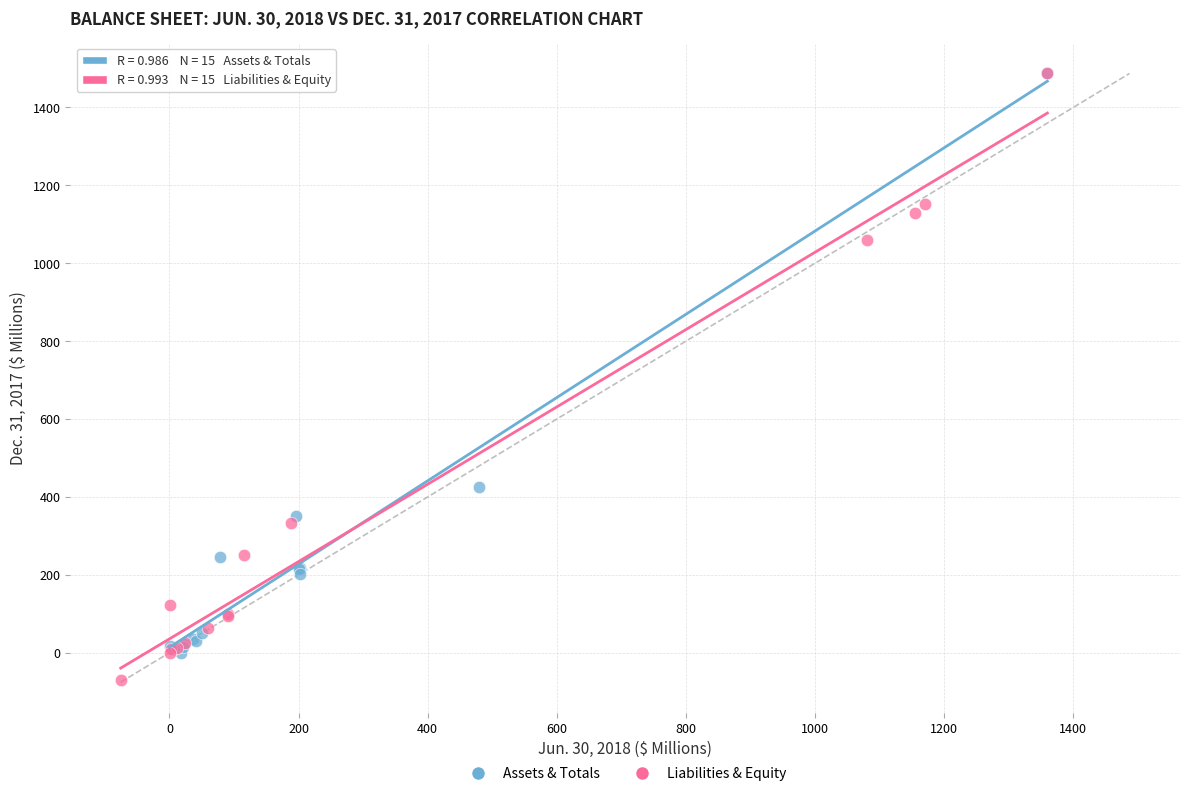

What are all the series names shown in the legend?

Assets & Totals, Liabilities & Equity